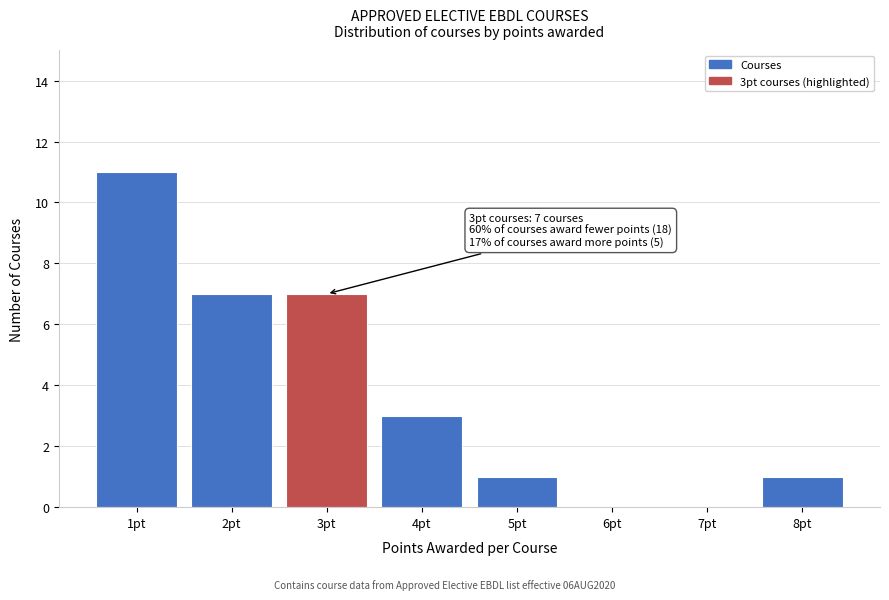

Reading left to right, list all the values displayed in this chart.

1pt=11	2pt=7	3pt=7	4pt=3	5pt=1	6pt=0	7pt=0	8pt=1